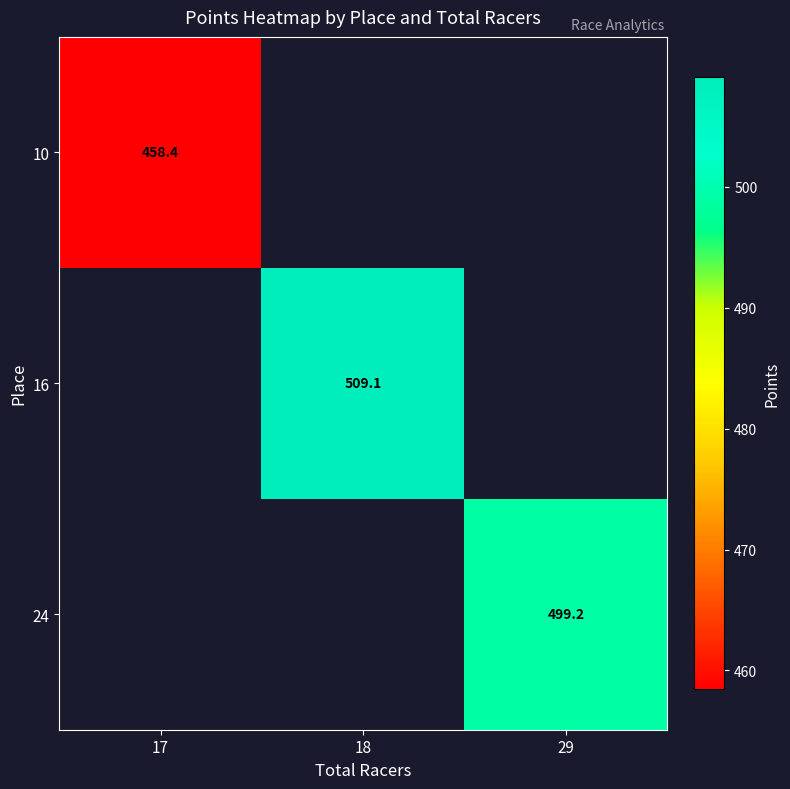

Which series has the largest range (max minus min)?

10